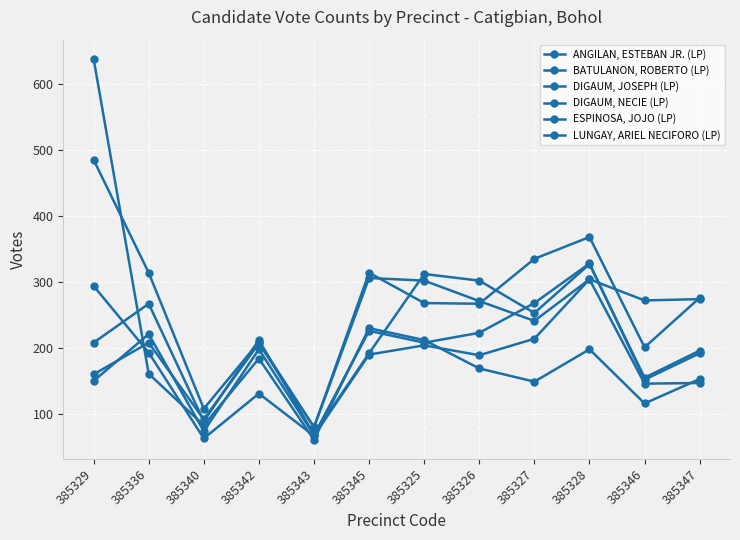

At how many categories does at least one series exceed 306?

6